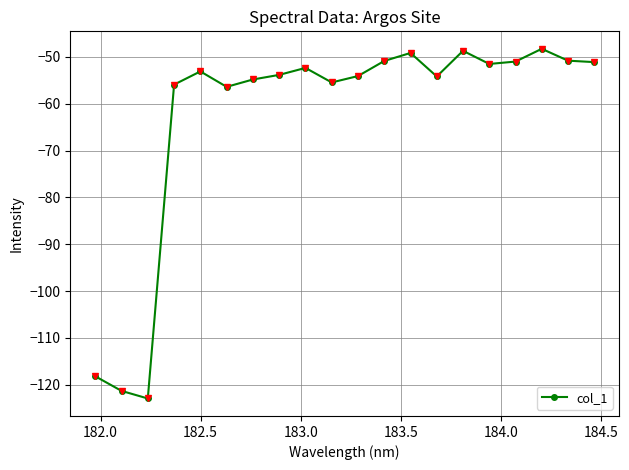

What is the maximum value shown in the chart?

-48.3